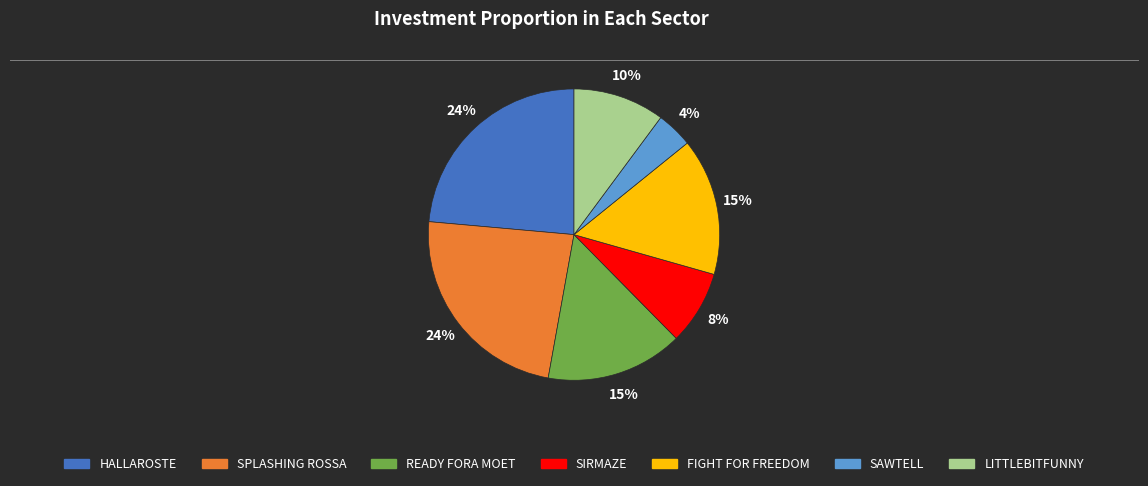

To the nearest percent, what is the average slice percentage?

14%